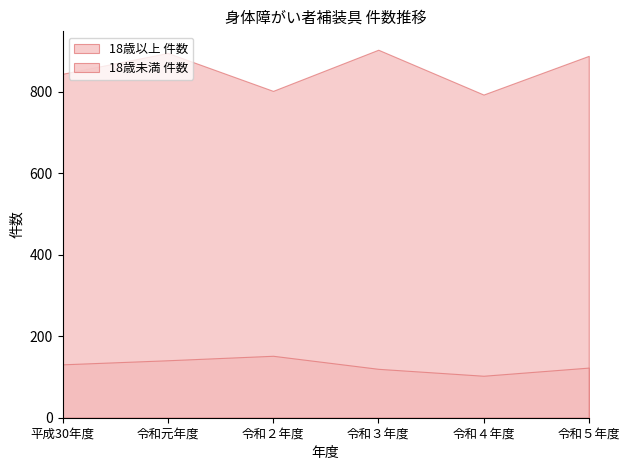

Reading right to left, transcribe all the data shown in this chart.

18歳以上 件数: 令和５年度=888	令和４年度=793	令和３年度=903	令和２年度=802	令和元年度=895	平成30年度=844
18歳未満 件数: 令和５年度=123	令和４年度=103	令和３年度=120	令和２年度=152	令和元年度=141	平成30年度=131